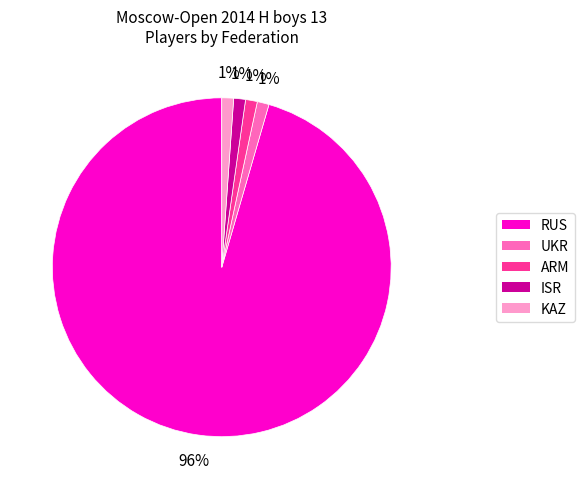

Does UKR account for over 50% of the chart?

No